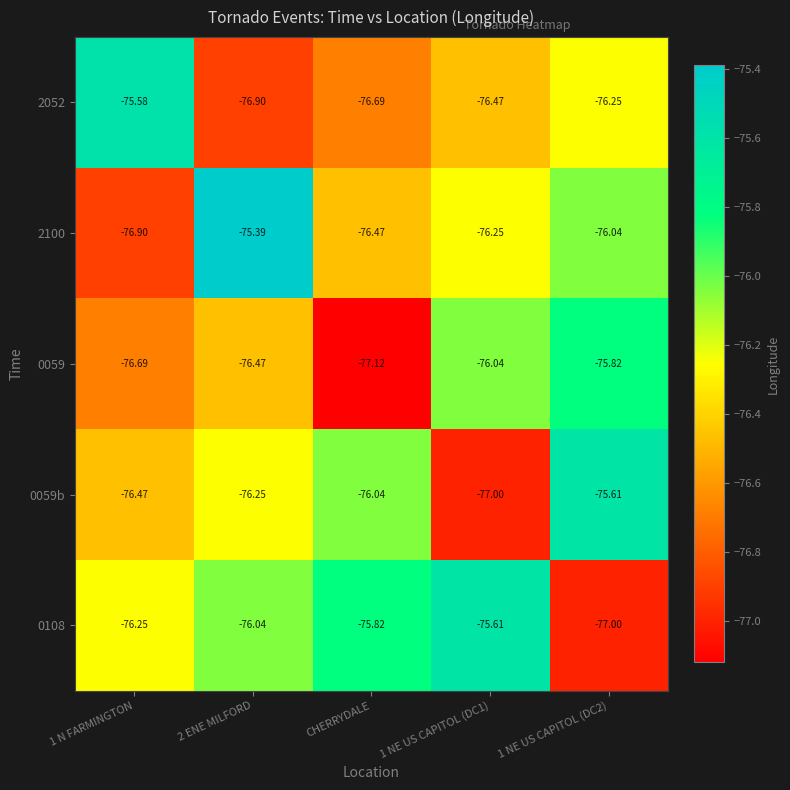

Where is 0059b nearest to the value -76?

CHERRYDALE